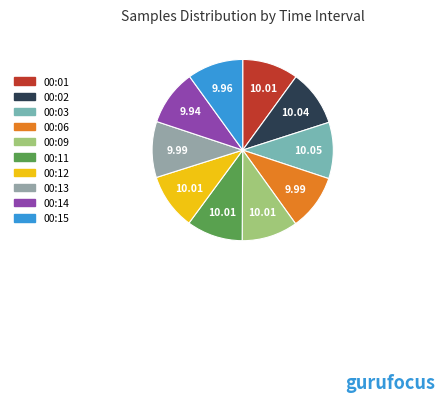

Approximately how many times larger is the value at 00:12 compared to 00:01?

1.0